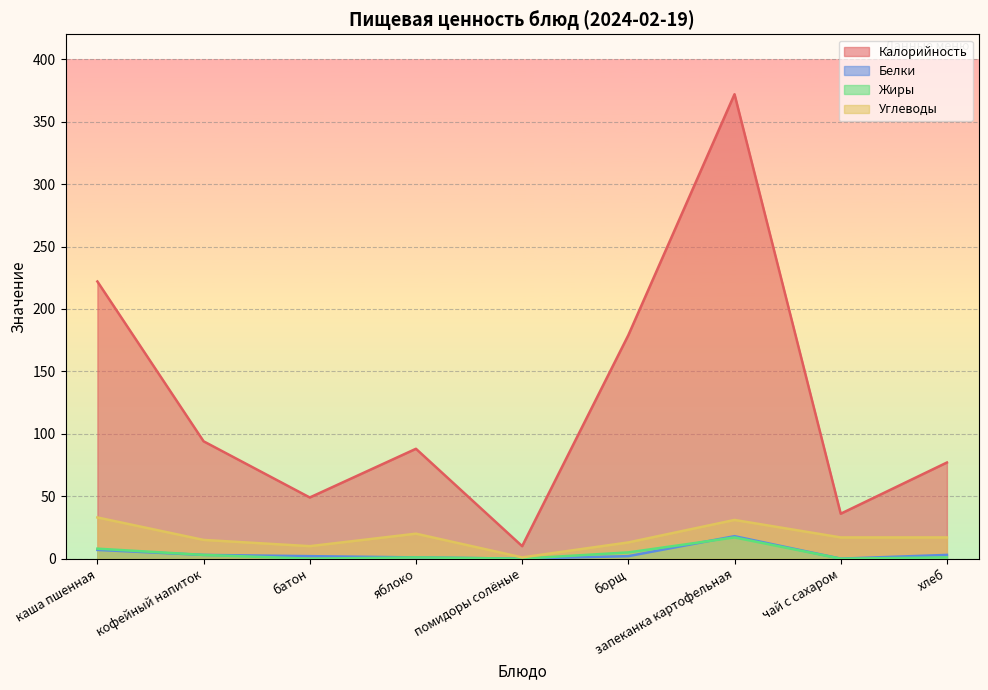

What is the difference between the second highest and minimum values in the Калорийность series?

212